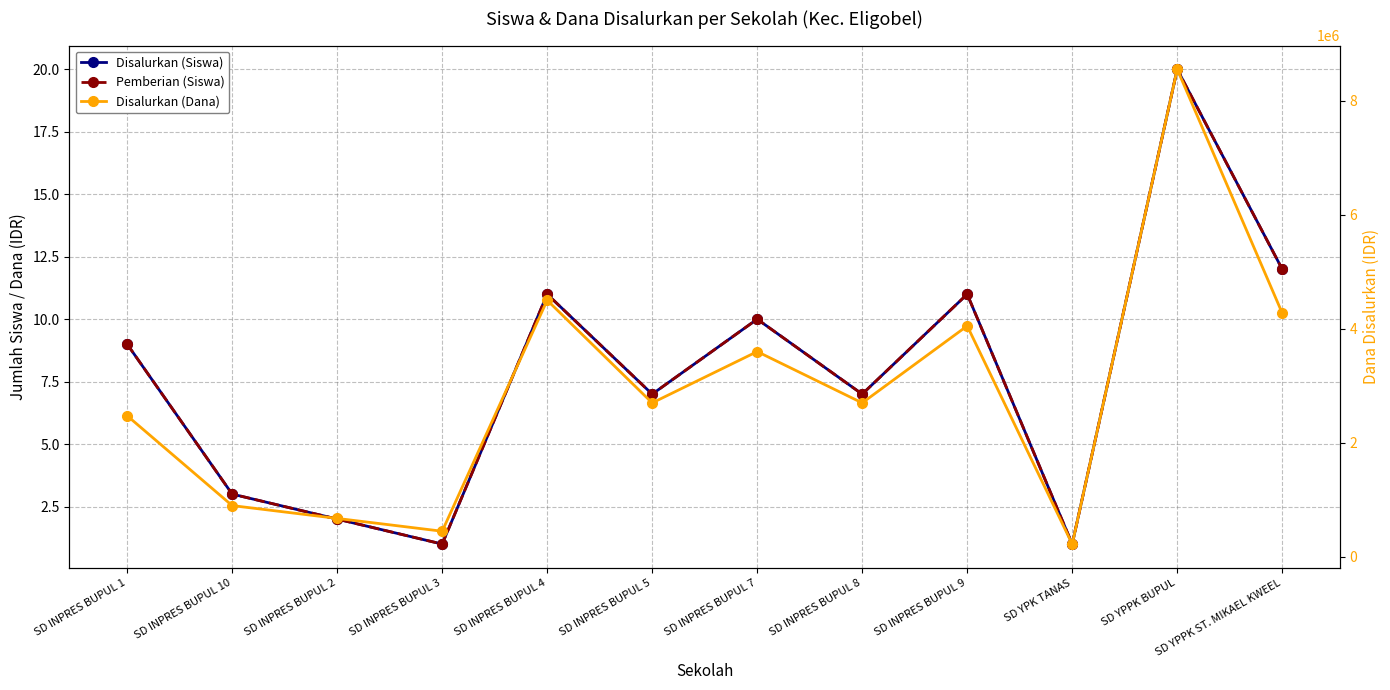

Rank the series at SD INPRES BUPUL 4 from highest to lowest value.

Disalurkan (Dana), Disalurkan (Siswa), Pemberian (Siswa)